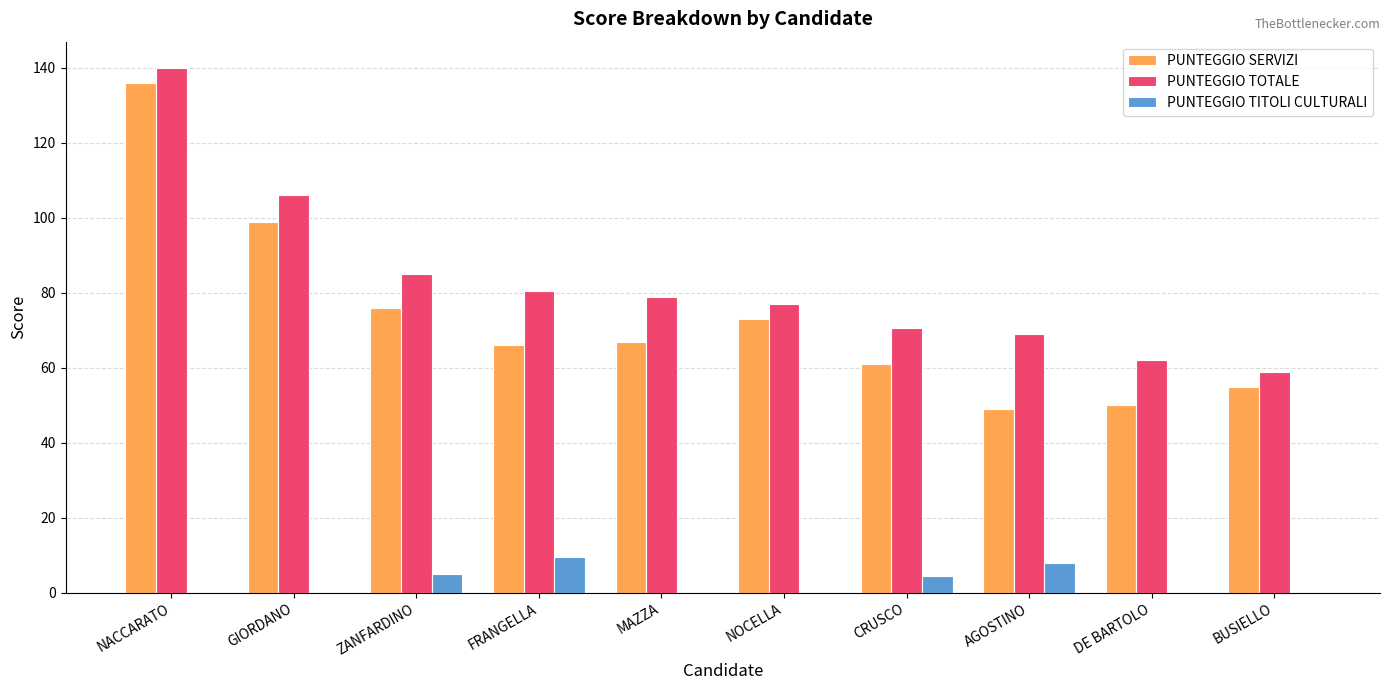

What is the sum of all PUNTEGGIO TOTALE values?

828.0